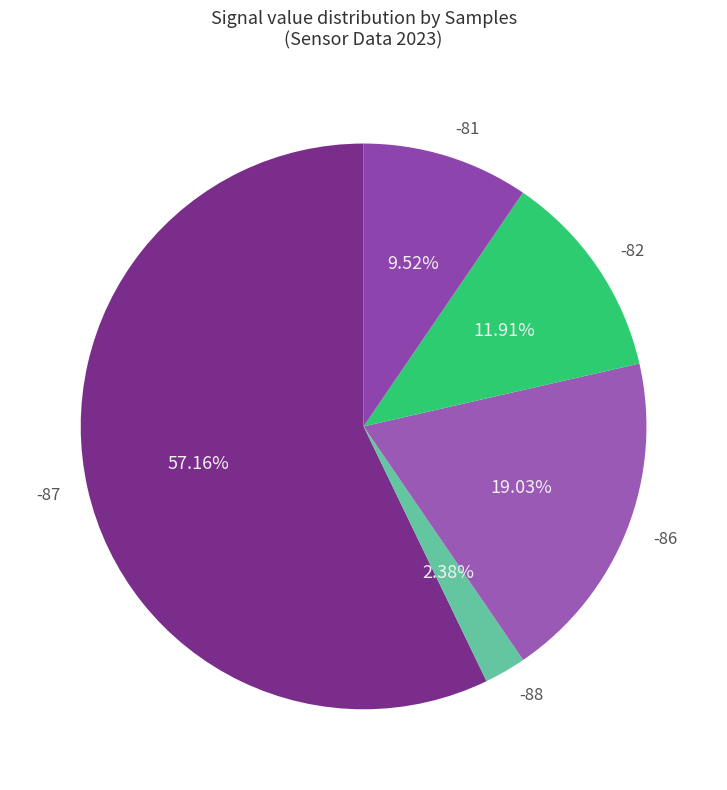

To the nearest percent, what is the average slice percentage?

20%